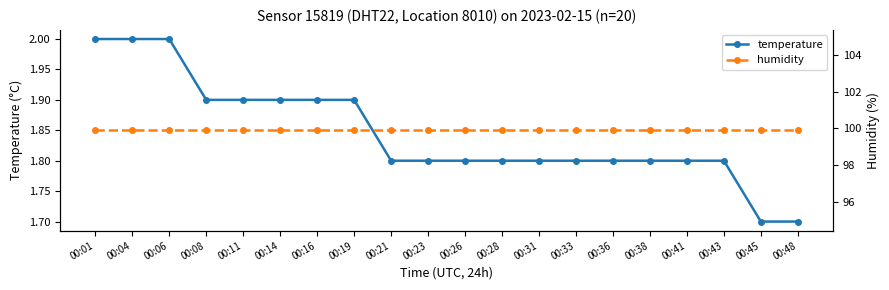

Between 00:28 and 00:31, which is larger?

00:28